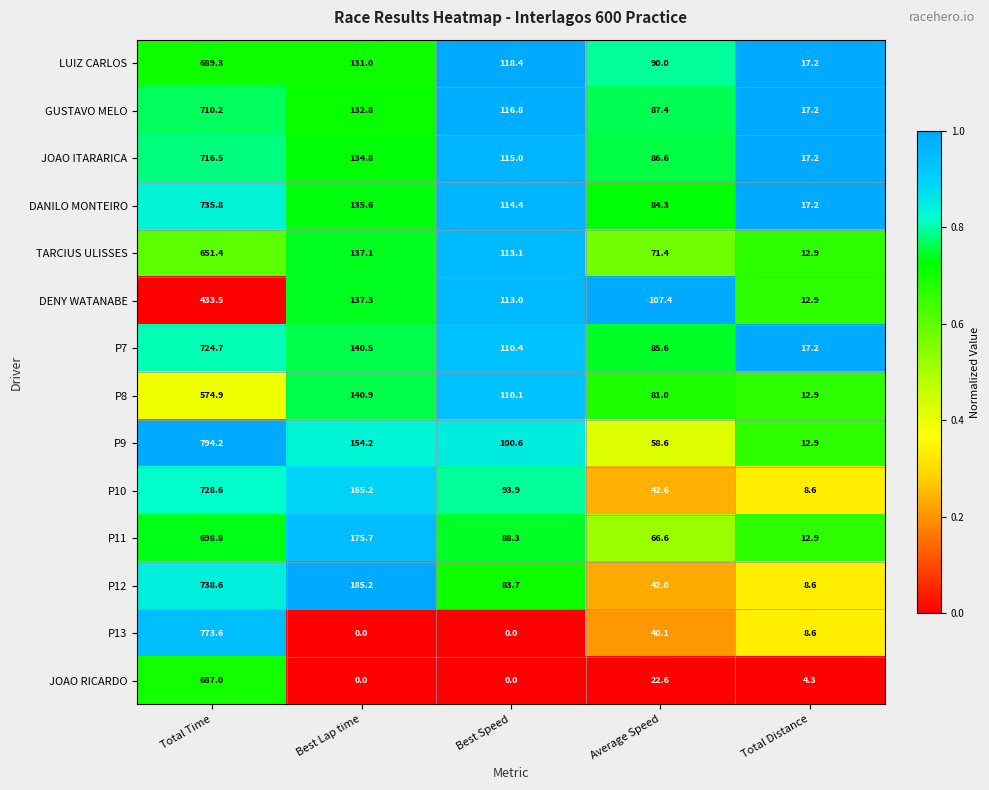

What is the maximum value for JOAO ITARARICA?

716.5